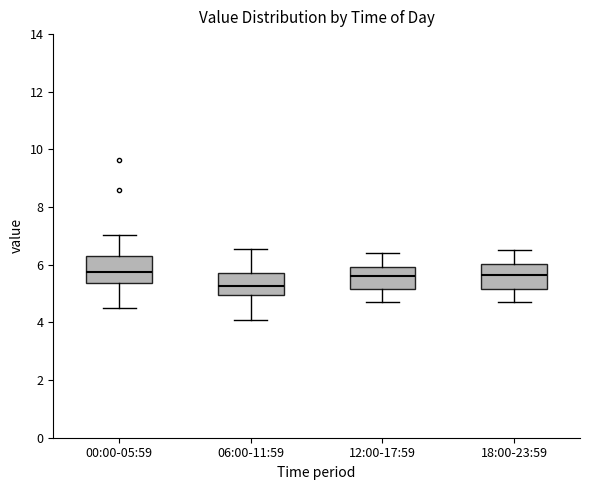

Which box has the lowest median line?

06:00-11:59